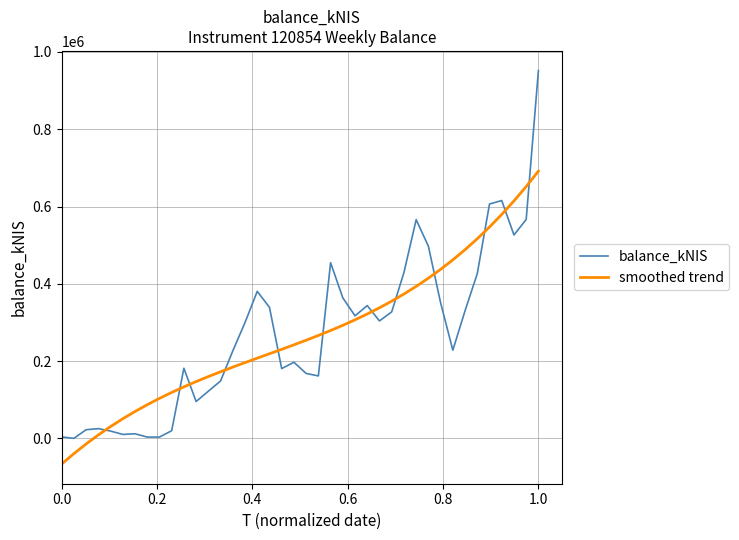

Does the chart have visible grid lines?

Yes